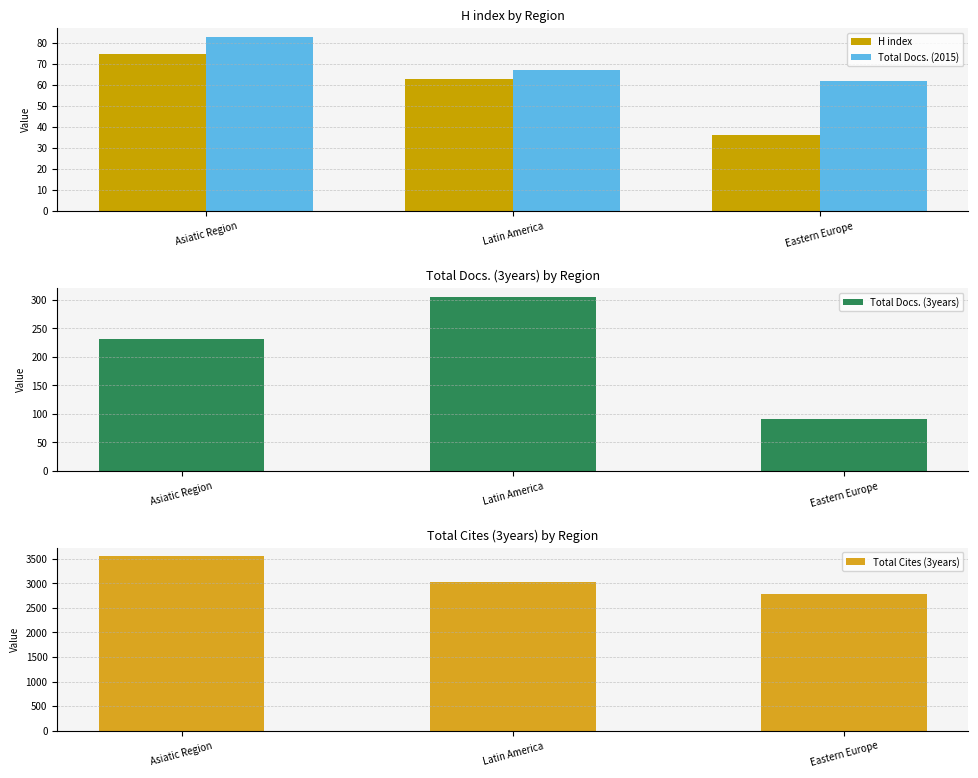

The Total Docs. (2015) series shows 83 at Asiatic Region. True or false?

True